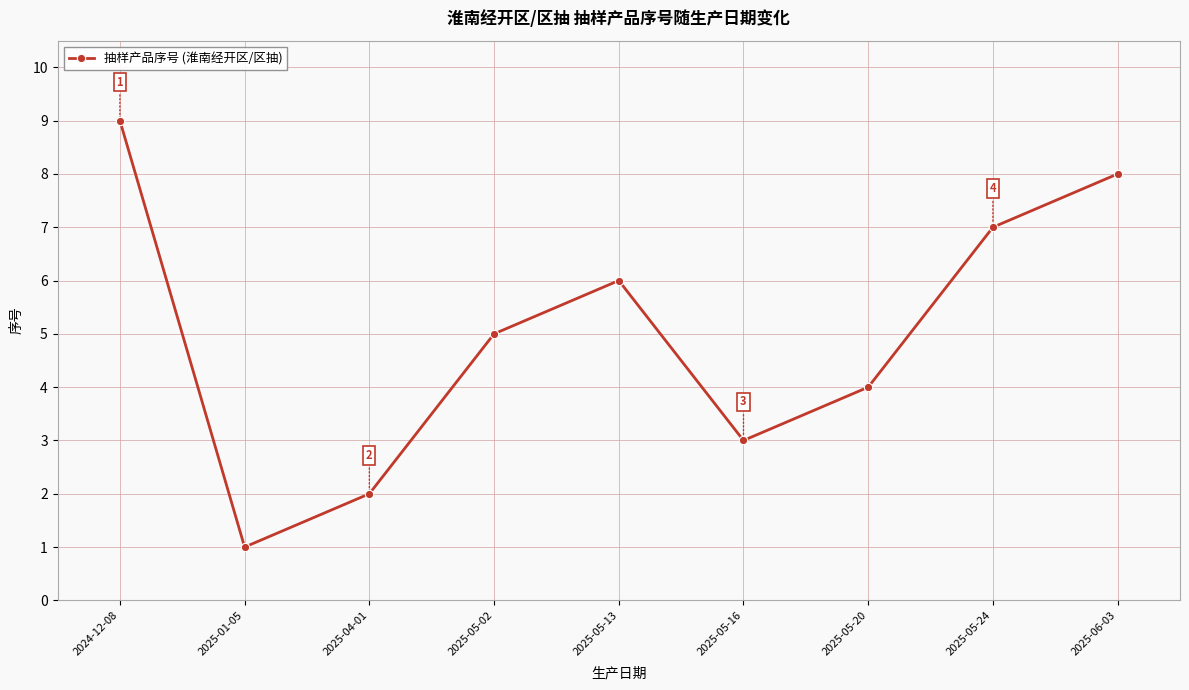

What is the minimum value shown in the chart?

1